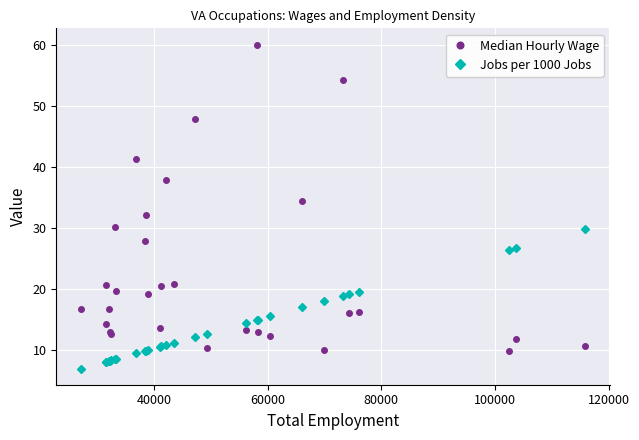

Rank the series by their maximum value, from highest to lowest.

Median Hourly Wage, Jobs per 1000 Jobs